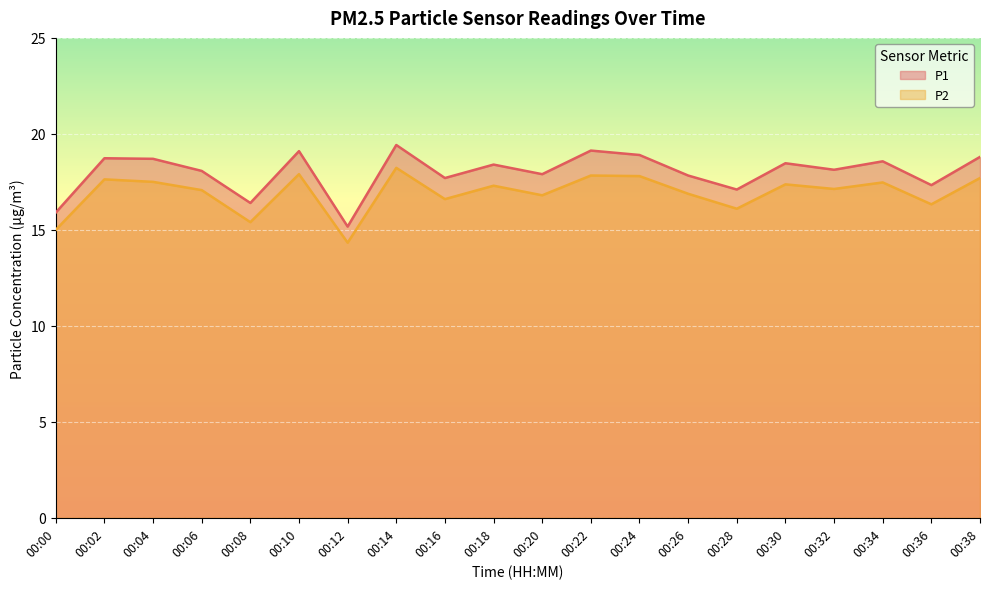

Does the chart display data point markers on the line(s)?

No